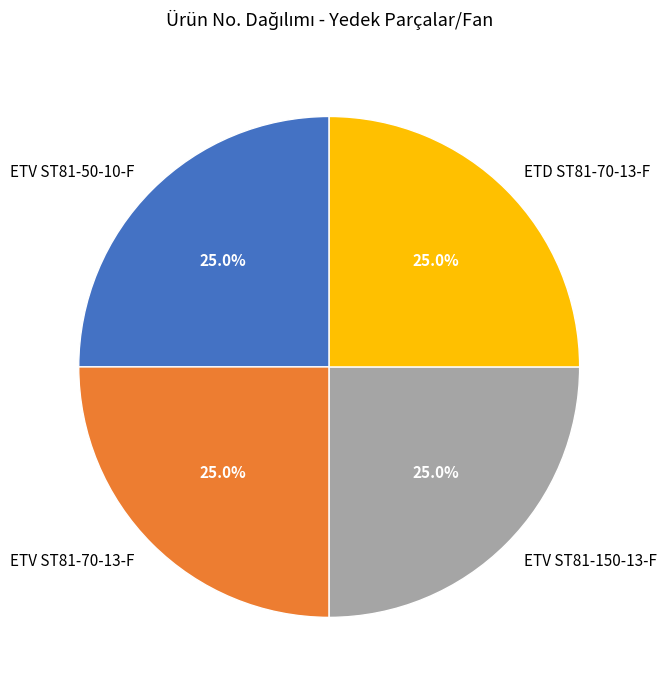

How many slices are in this pie chart?

4